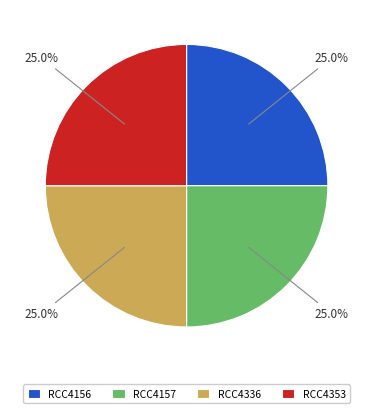

Approximately how many times larger is the value at RCC4353 compared to RCC4336?

1.0